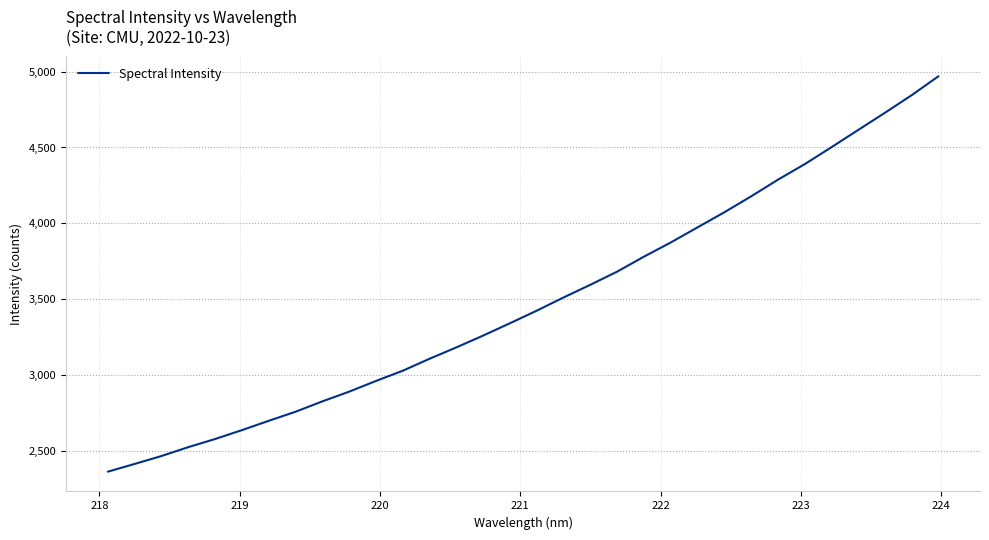

What is the smallest value displayed?

2363.0